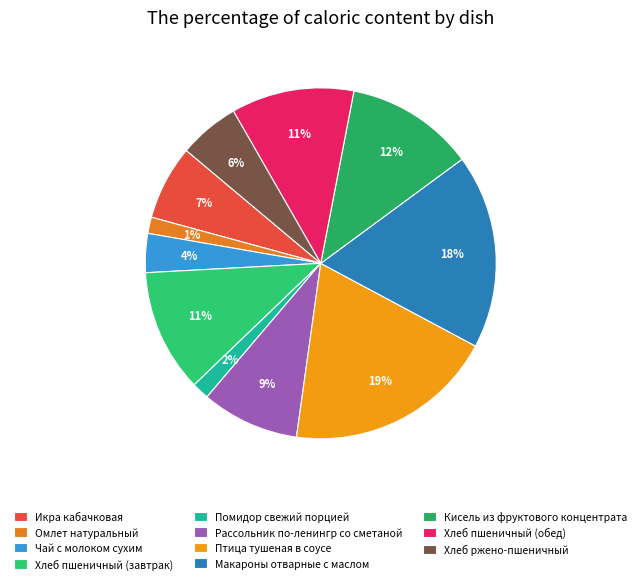

Which category has the smallest portion of the pie?

Омлет натуральный